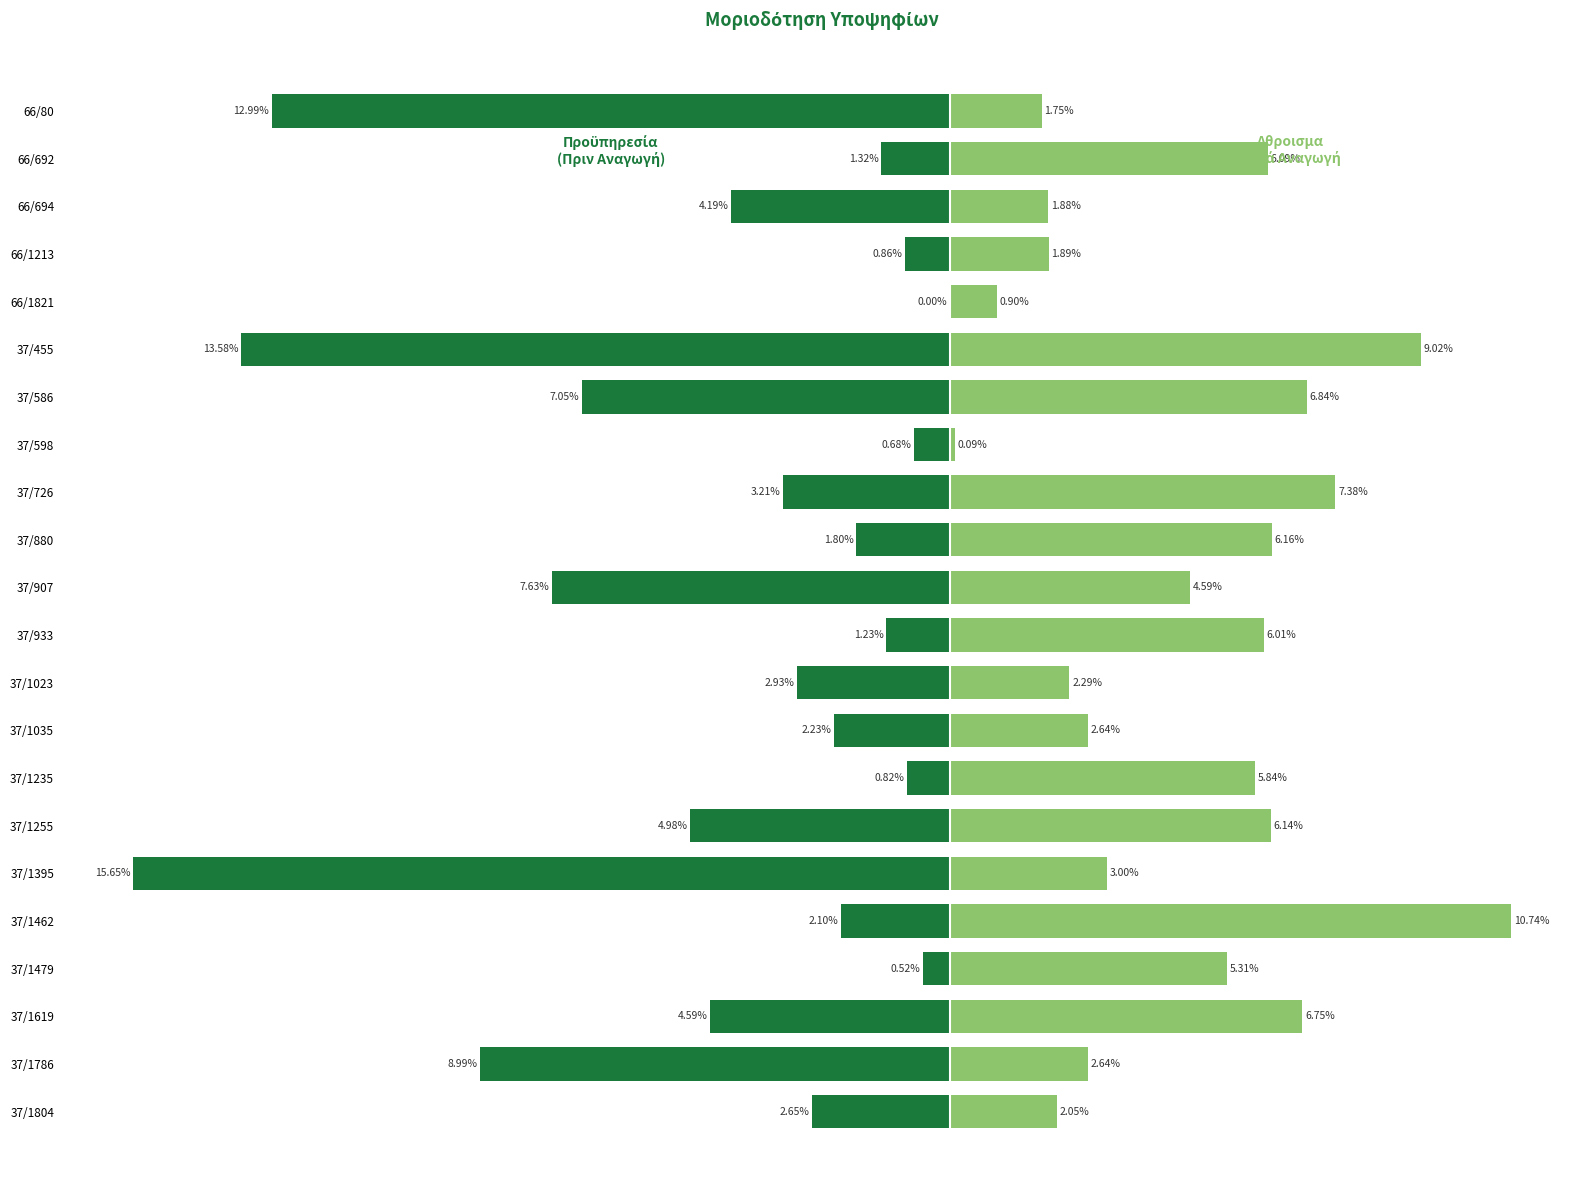

What is the maximum value for Αθροισμα Μετά Αναγωγή?

10.7